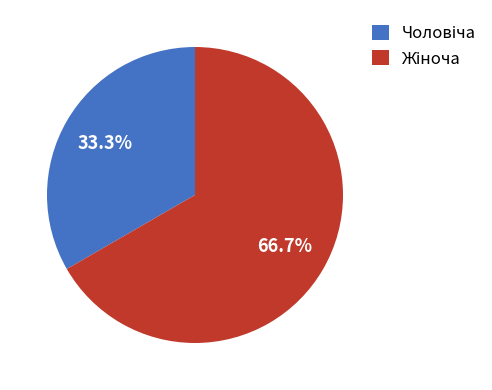

Does any single category account for the majority?

Yes